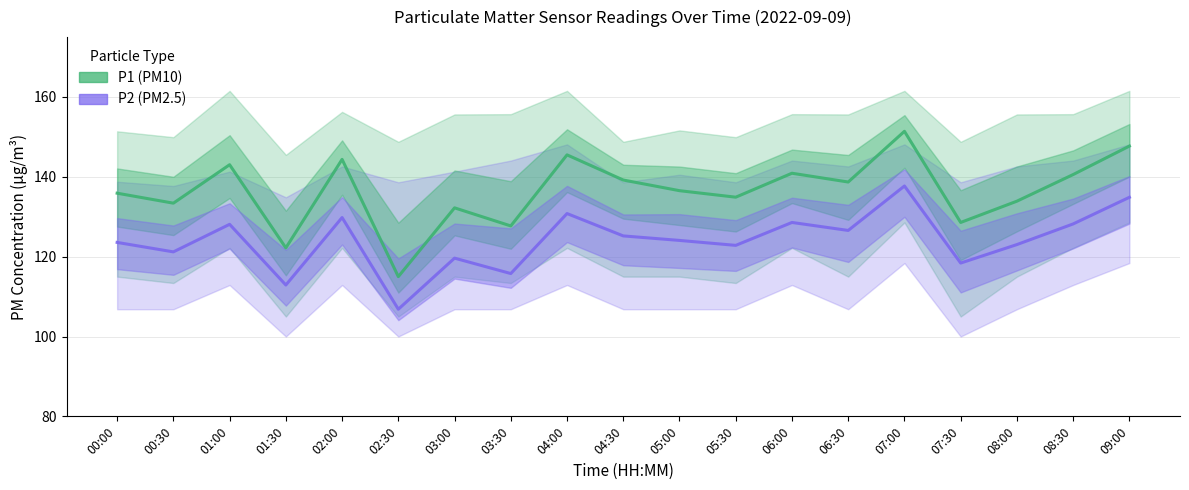

The value of P2 (PM2.5) at 01:00 is 186.2. True or false?

False